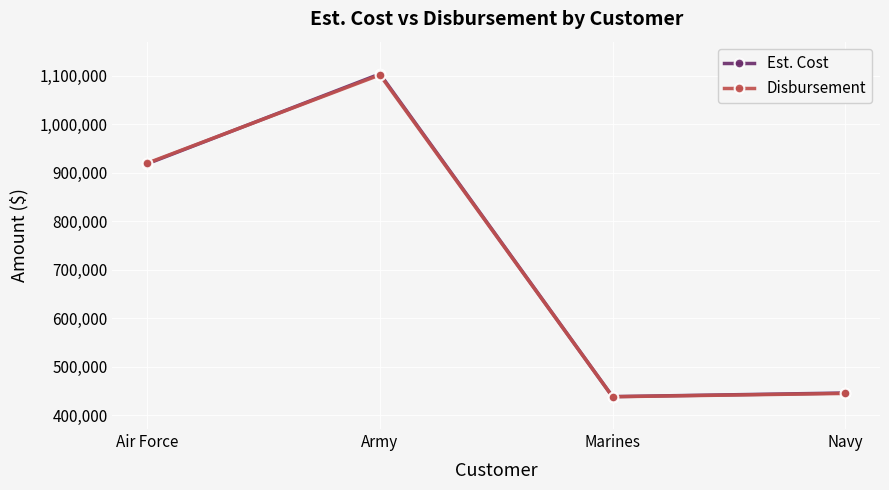

What is the label of the 4th point from the left?

Navy